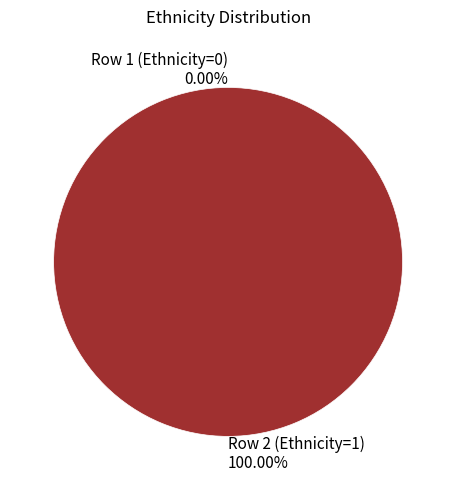

To the nearest percent, what is the difference between the Row 1 (Ethnicity=0) and Row 2 (Ethnicity=1) slice percentages?

100%